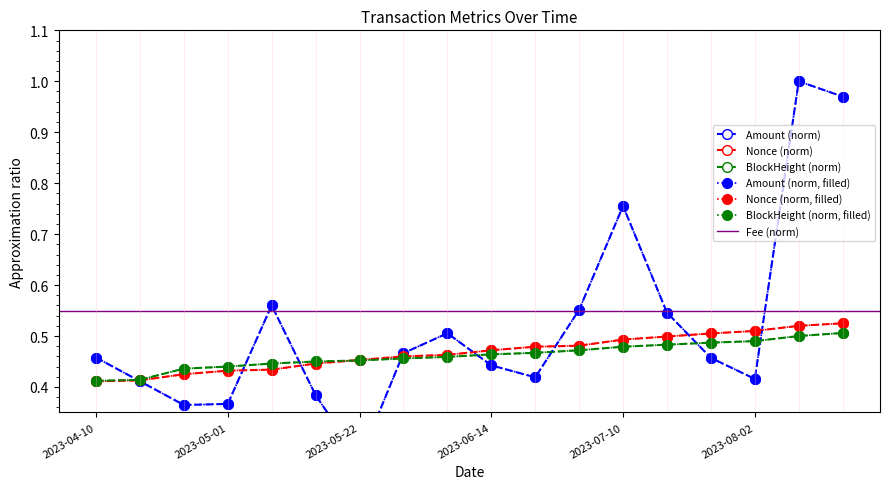

Which series has the largest range (max minus min)?

Amount